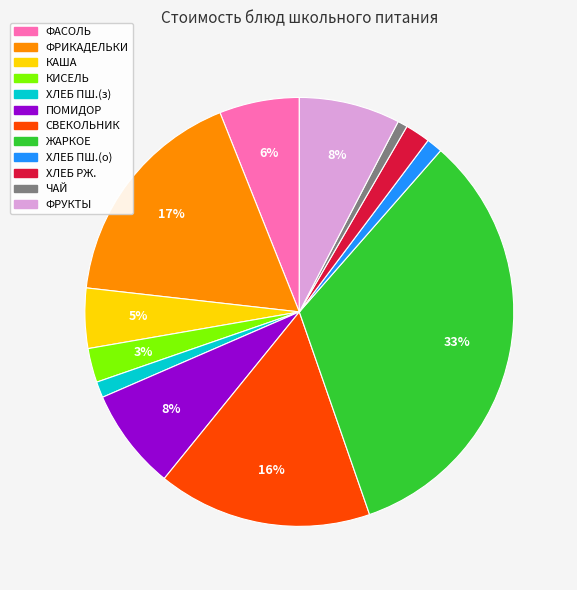

To the nearest percent, what is the difference between the largest and smallest slice percentages?

32%